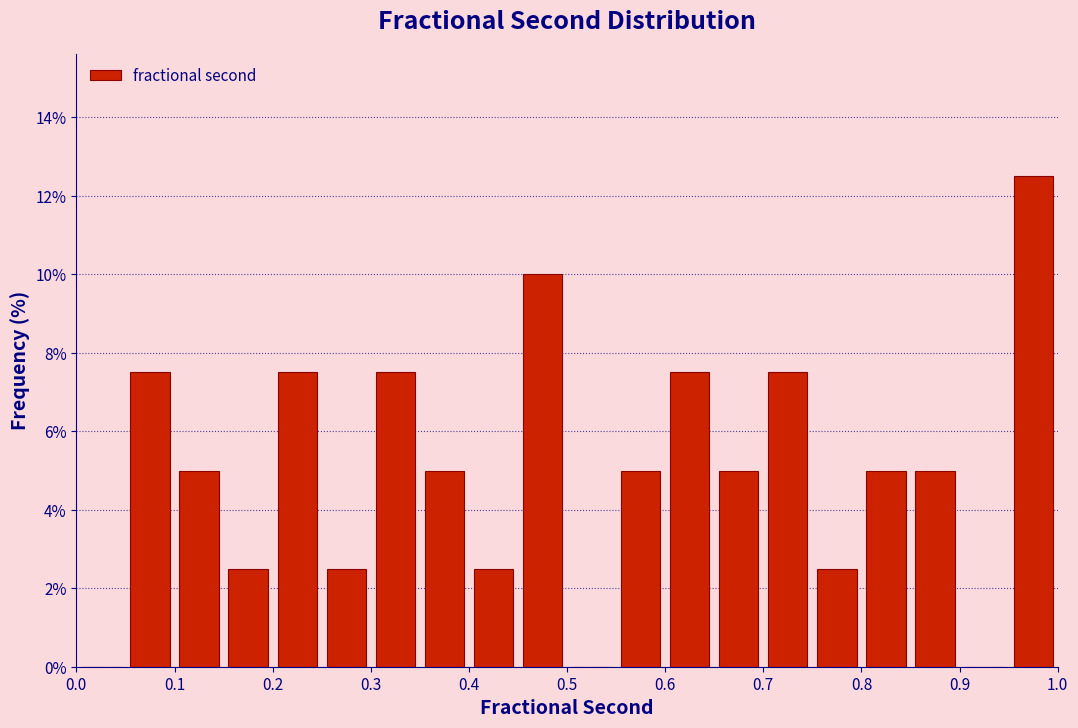

Reading left to right, list every bar in this chart as the range it spans on the x-axis followed by its height. The values are not printed on the chart, so give them approximately, as read against the axis.

0.00 to 0.05: 0
0.05 to 0.10: 7.6
0.10 to 0.15: 5.0
0.15 to 0.20: 2.6
0.20 to 0.25: 7.6
0.25 to 0.30: 2.6
0.30 to 0.35: 7.6
0.35 to 0.40: 5.0
0.40 to 0.45: 2.6
0.45 to 0.50: 10.0
0.50 to 0.55: 0
0.55 to 0.60: 5.0
0.60 to 0.65: 7.6
0.65 to 0.70: 5.0
0.70 to 0.75: 7.6
0.75 to 0.80: 2.6
0.80 to 0.85: 5.0
0.85 to 0.90: 5.0
0.90 to 0.95: 0
0.95 to 1.00: 12.6